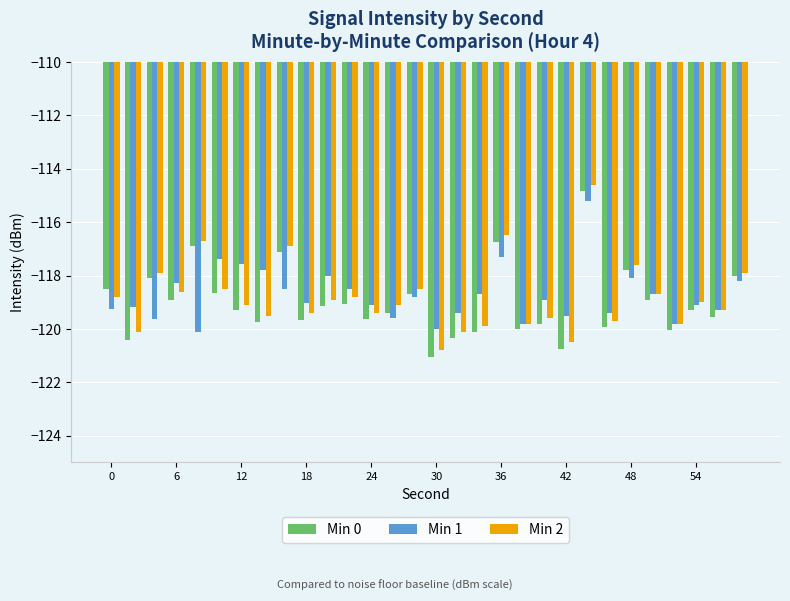

Which series has the largest range (max minus min)?

Min 0